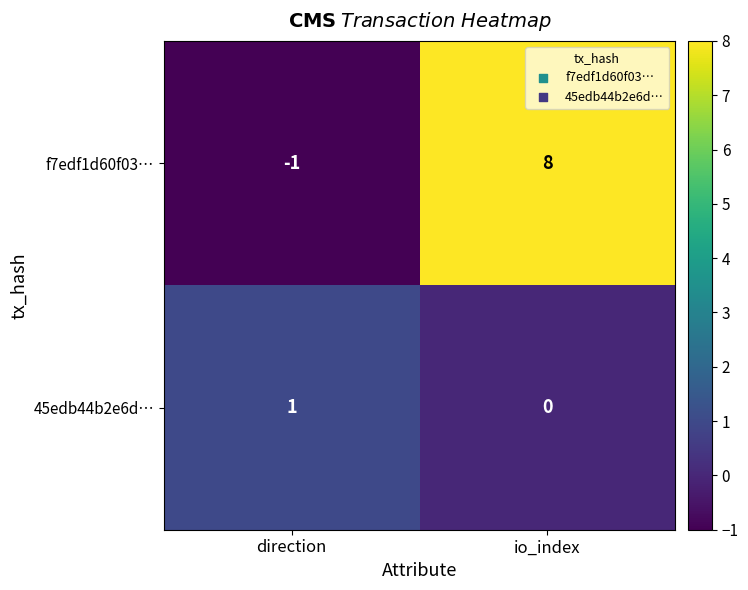

At which category does the chart reach its minimum across all series?

direction